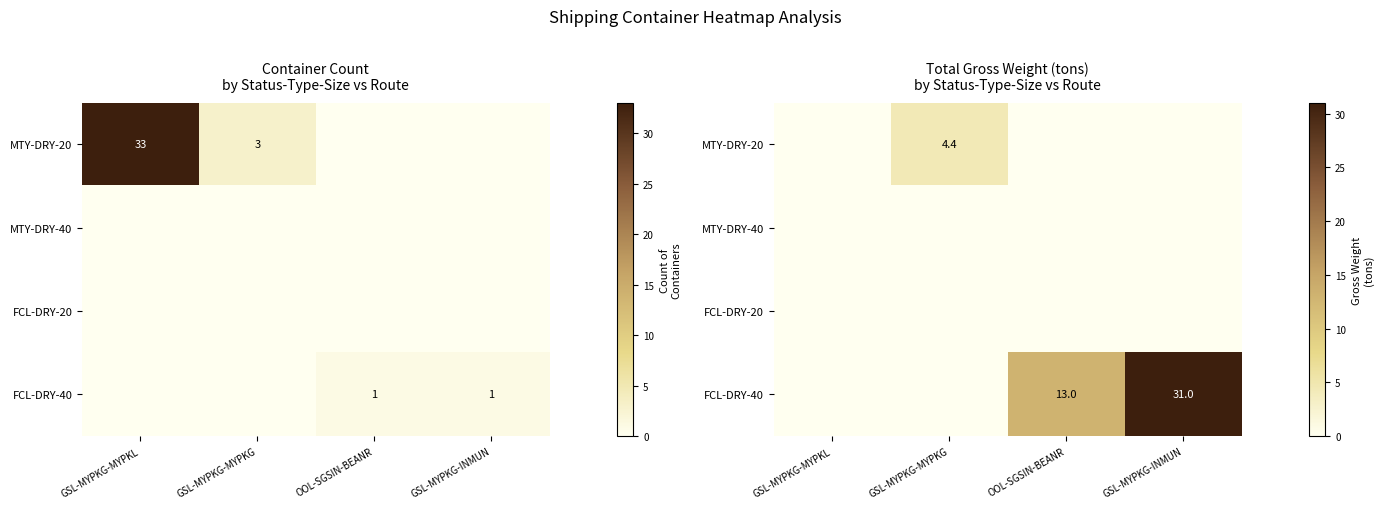

Which series has the largest range (max minus min)?

FCL-DRY-40